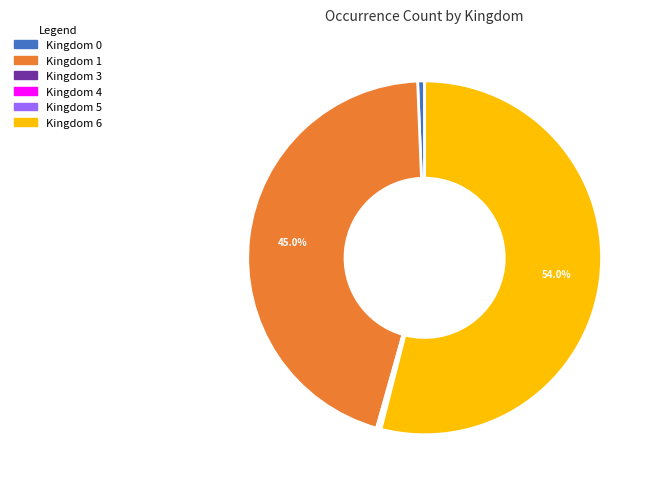

Is there a majority slice in this chart?

Yes